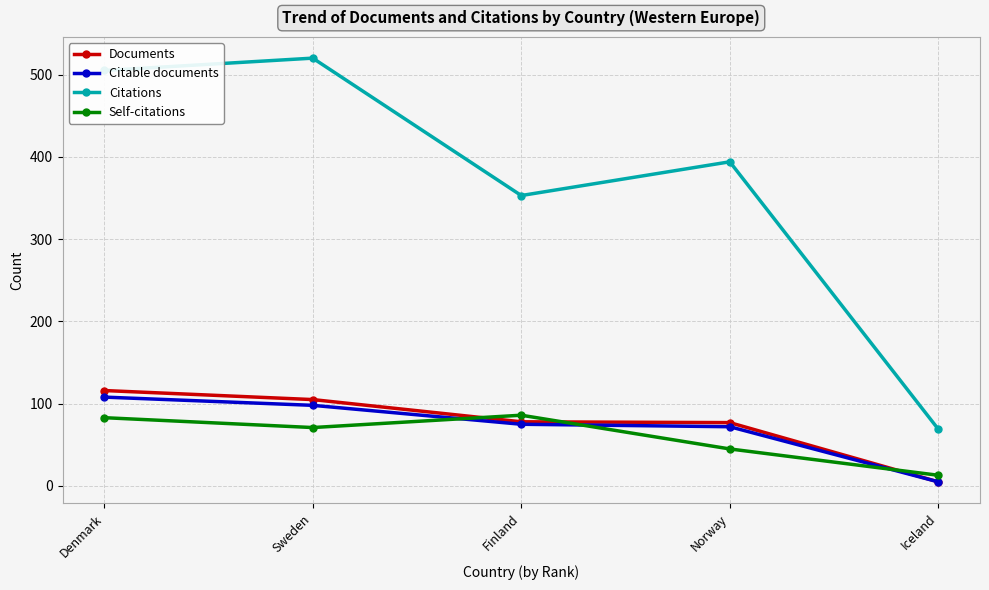

What is the difference between the second highest and second lowest values in the Citations series?

152